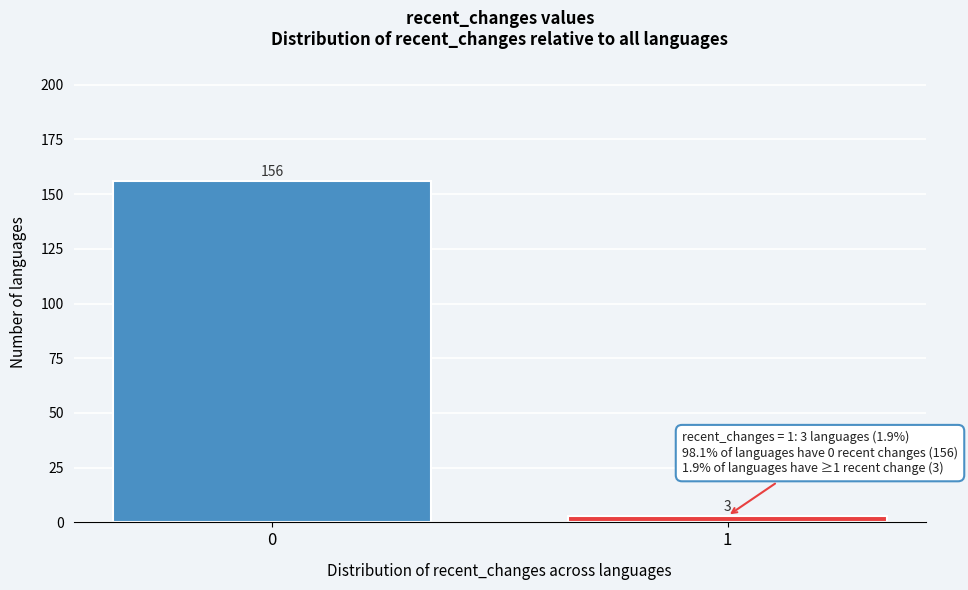

Reading right to left, what are all the values shown in this chart?

1=3	0=156